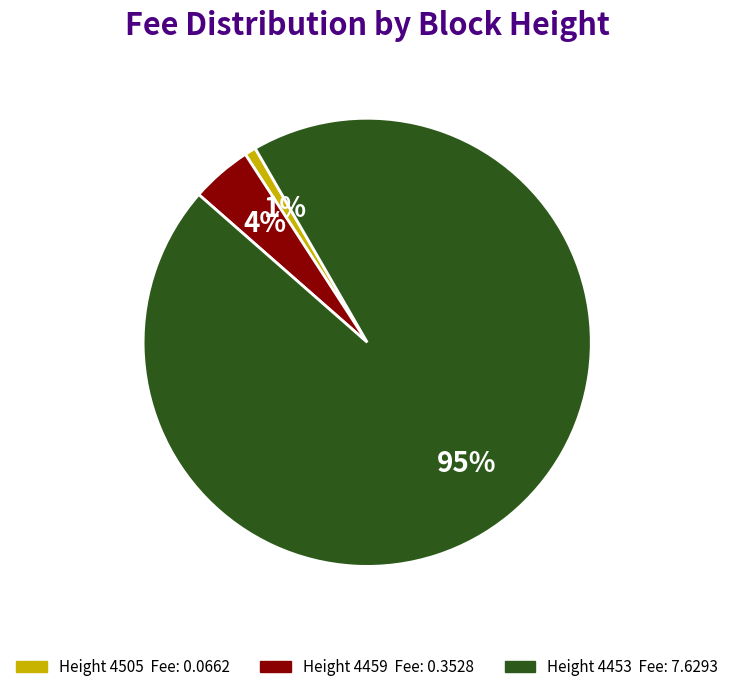

To the nearest percent, what is the difference between the largest and smallest slice percentages?

94%